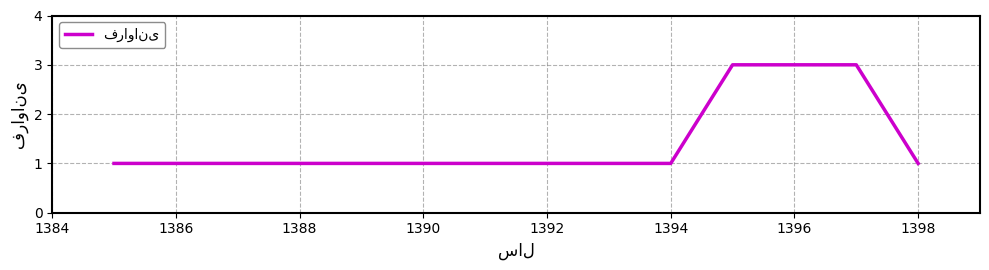

What is the maximum value shown in the chart?

3